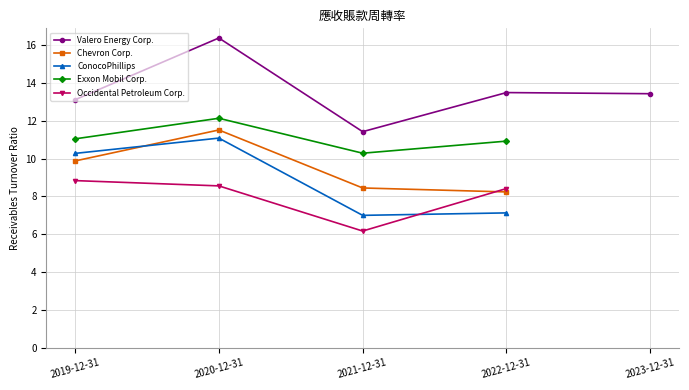

What is the label of the 2nd point from the left?

2020-12-31